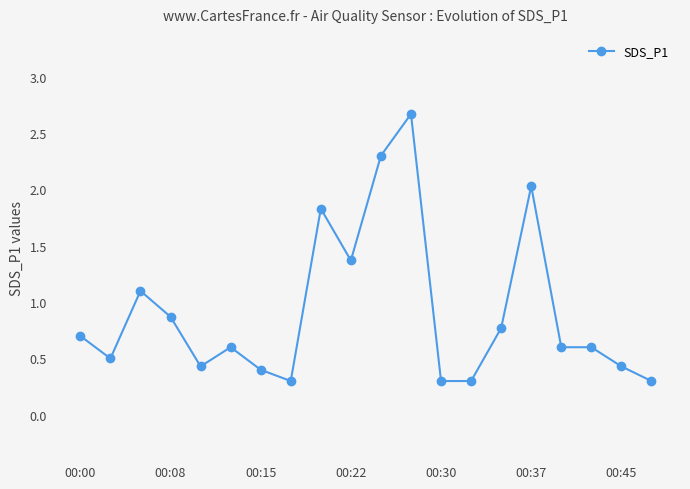

What is the average value?

0.9